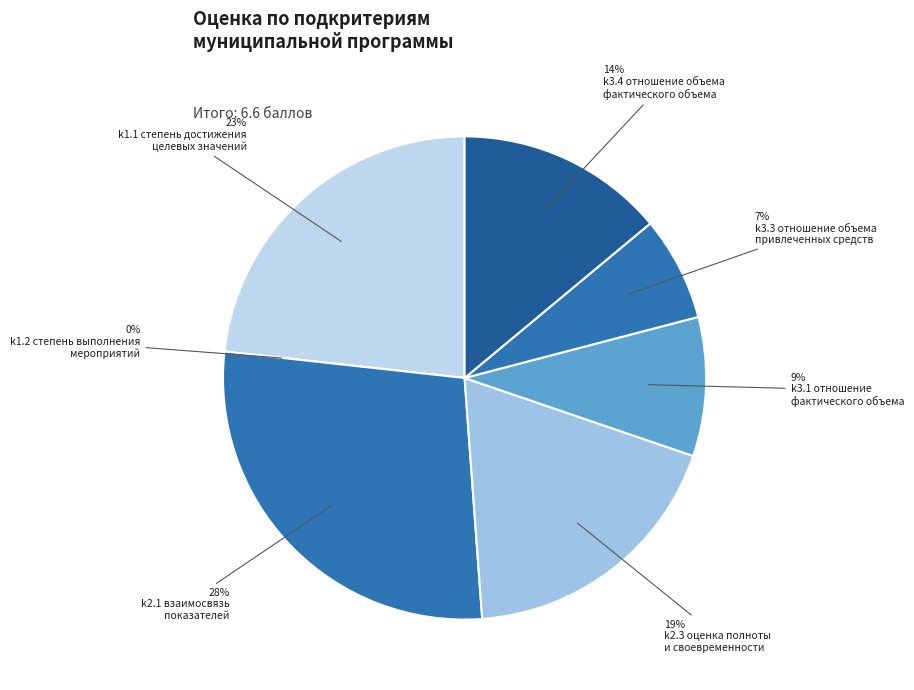

Approximately how many times larger is the value at k2.3 оценка полноты
и своевременности compared to k3.1 отношение
фактического объема?

2.0